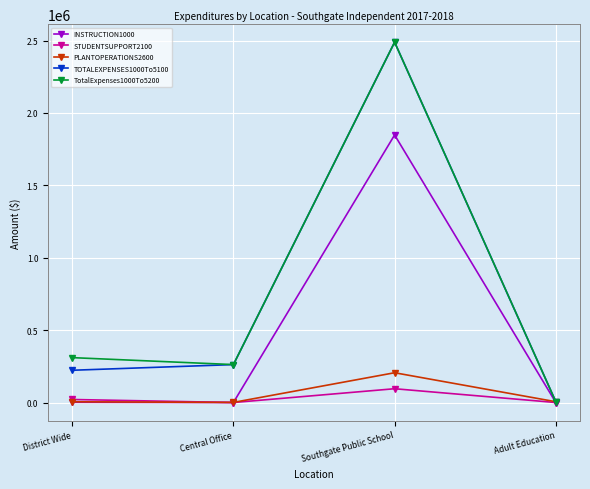

At which label does STUDENTSUPPORT2100 first exceed 20908?

District Wide